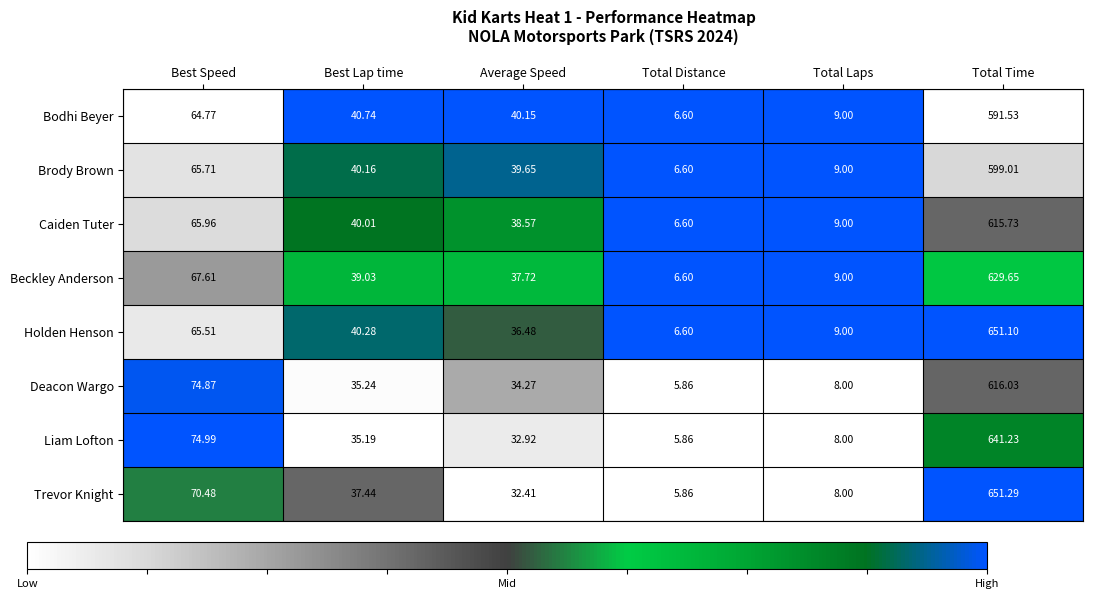

Which series changed the most between Best Lap time and Total Time?

Trevor Knight